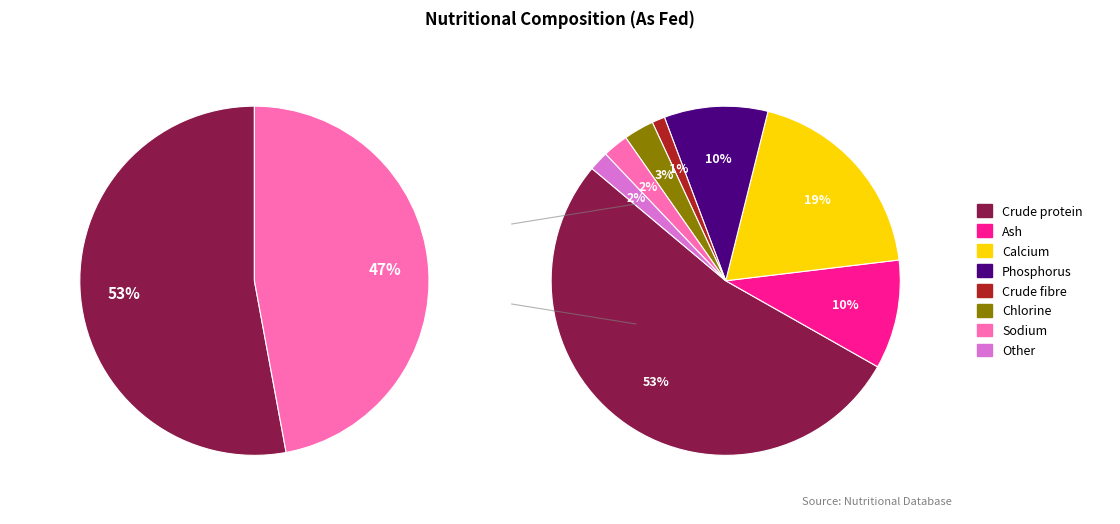

What percentage is NOT represented by Crude fibre?

98.8%